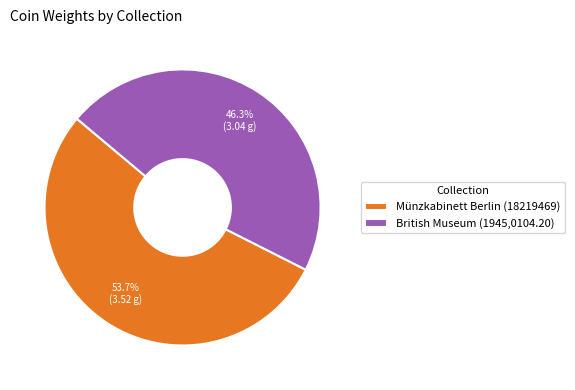

How many segments does this pie chart have?

2